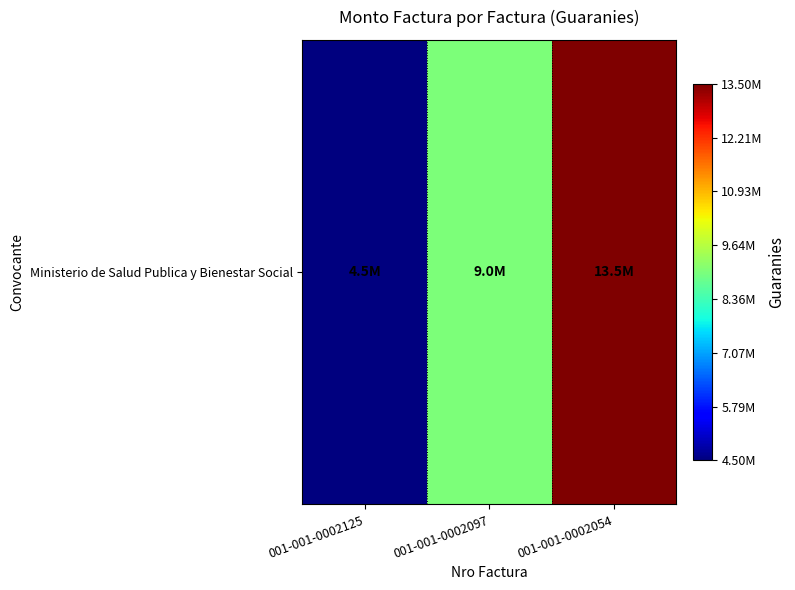

At which category does the chart reach its minimum across all series?

001-001-0002125